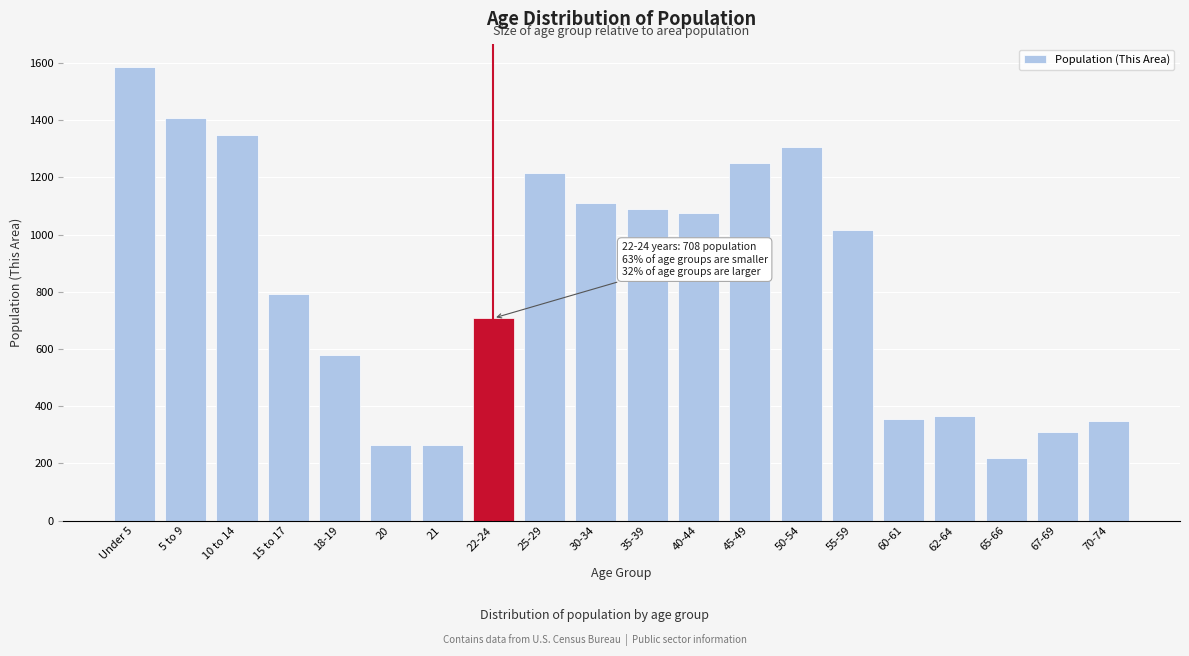

Which label corresponds to the smallest value in the chart?

65-66